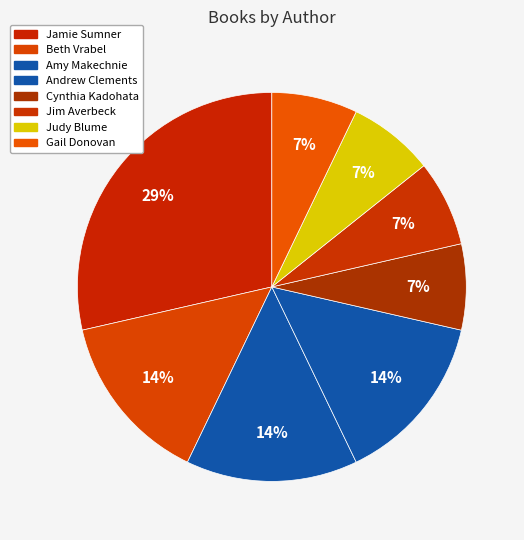

Does Gail Donovan account for over 50% of the chart?

No